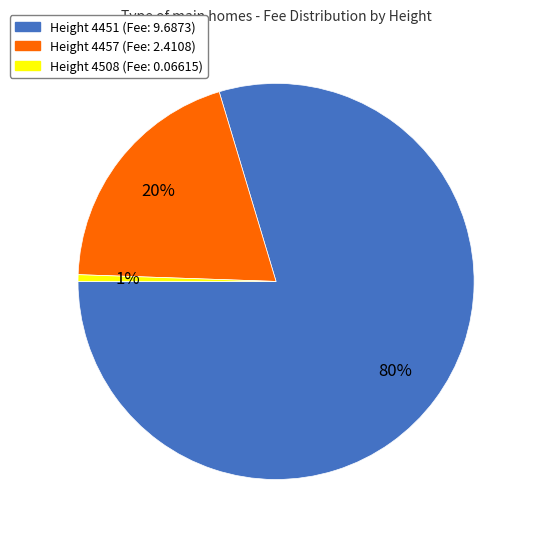

Is there a majority slice in this chart?

Yes